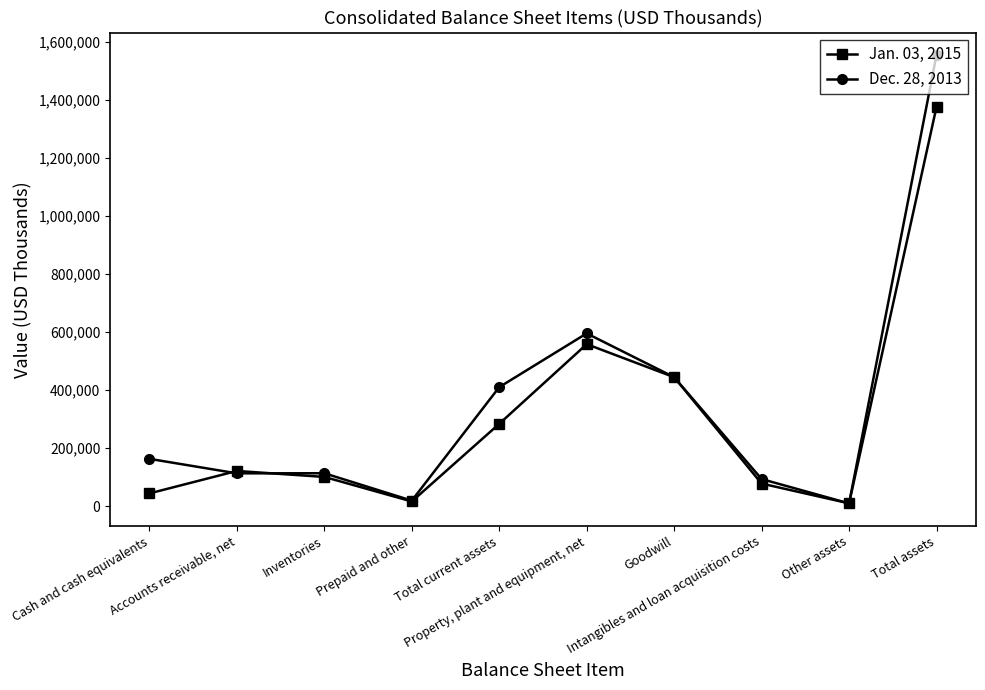

What is the average value of the Dec. 28, 2013 series?

351836